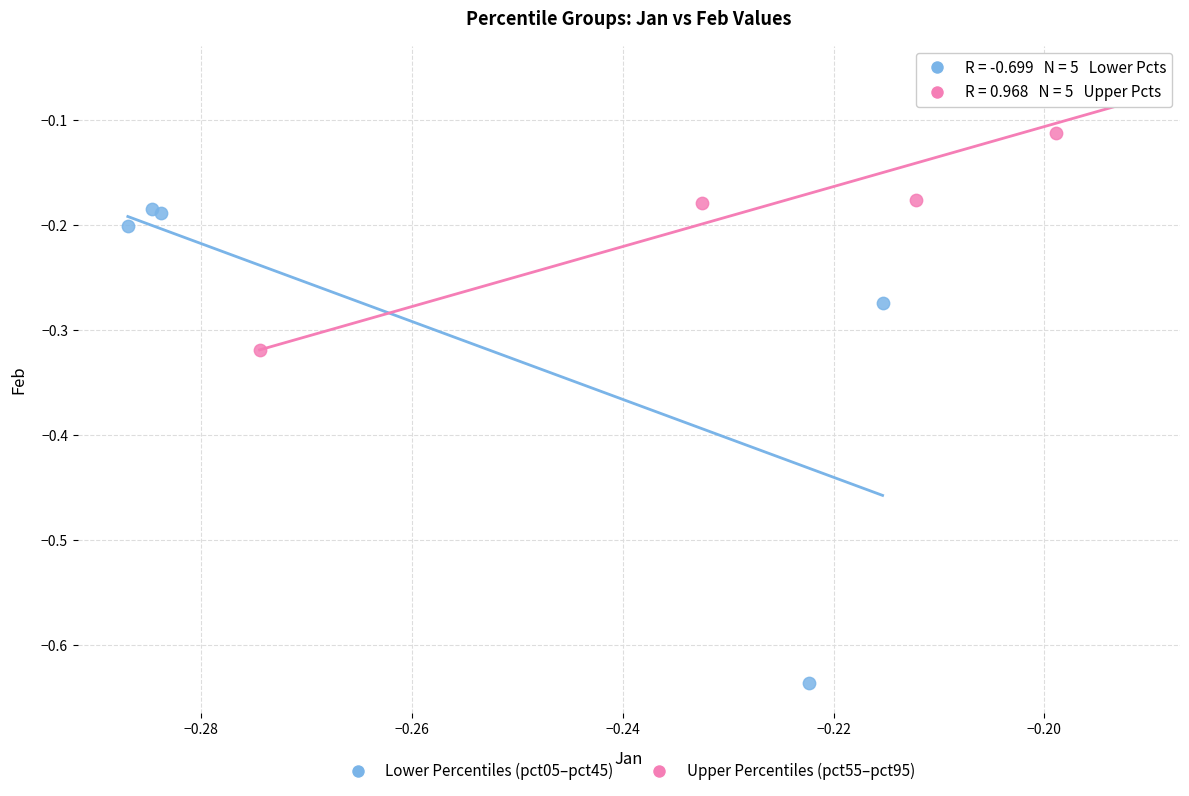

Which series reaches the maximum Y coordinate?

Upper Percentiles (pct55–pct95)